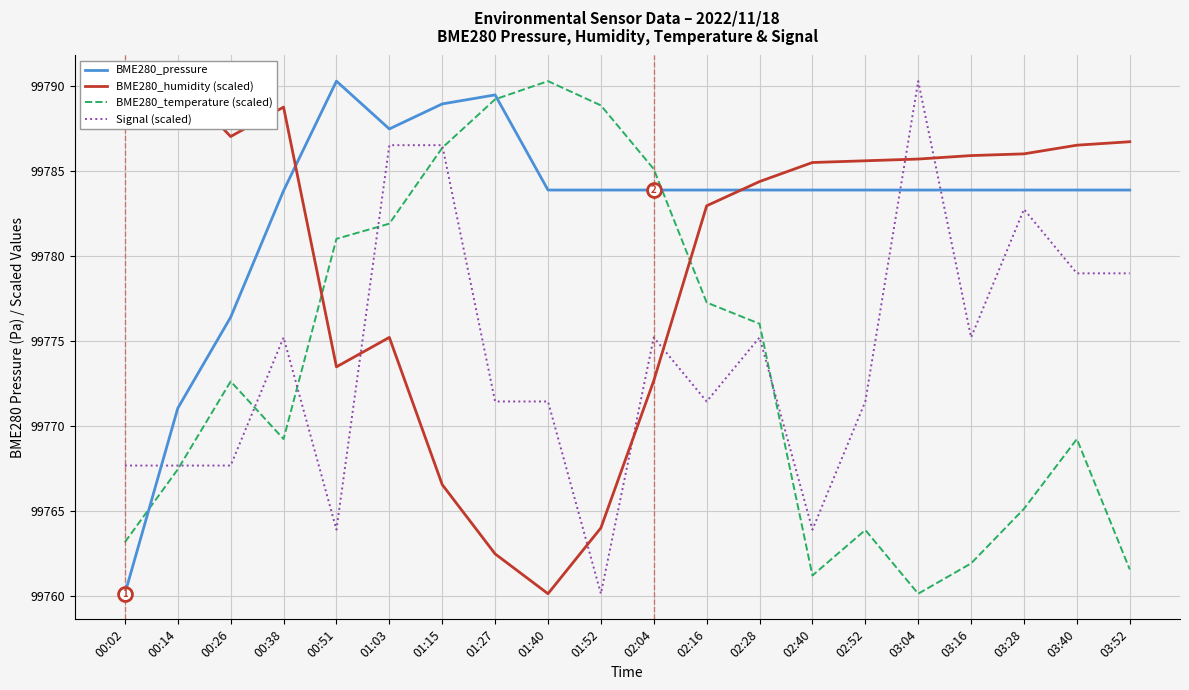

What is the sum of the Signal (scaled) values at 00:02 and 03:16?

199542.9